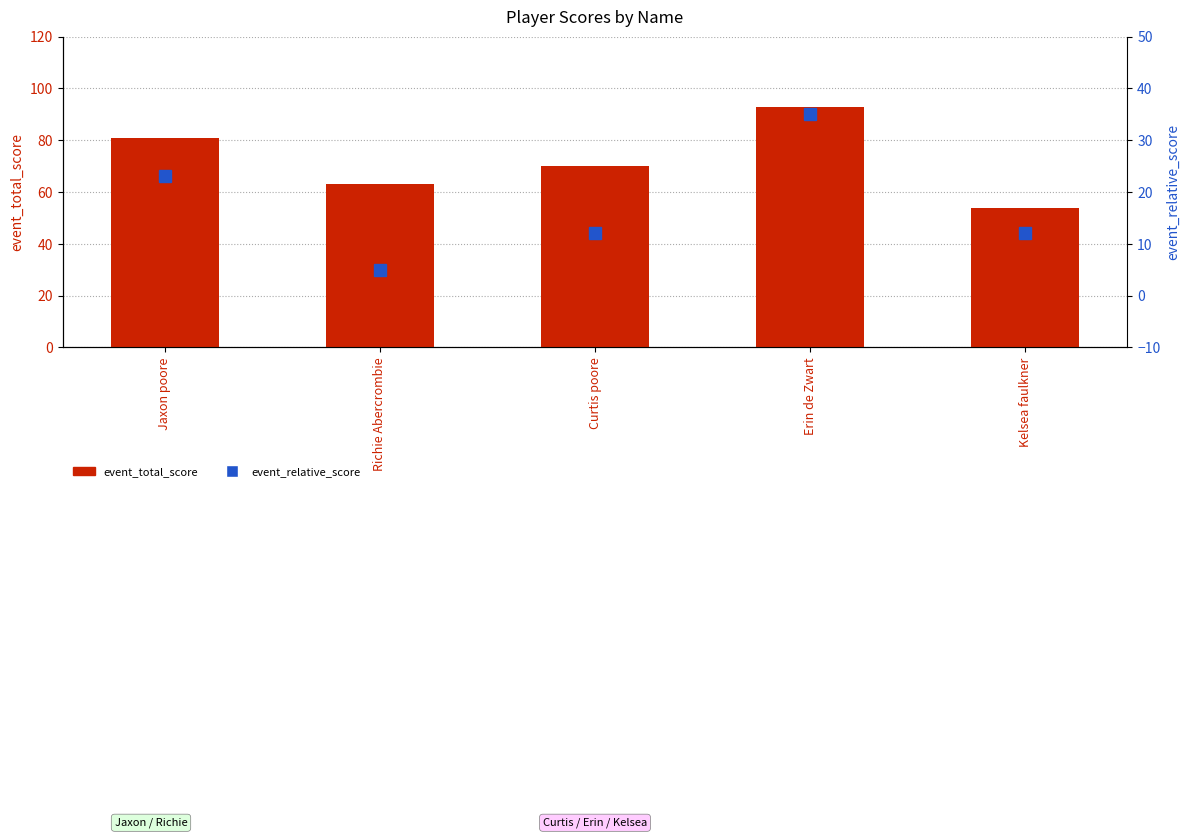

List the series in order of their peak value, lowest first.

event_relative_score, event_total_score